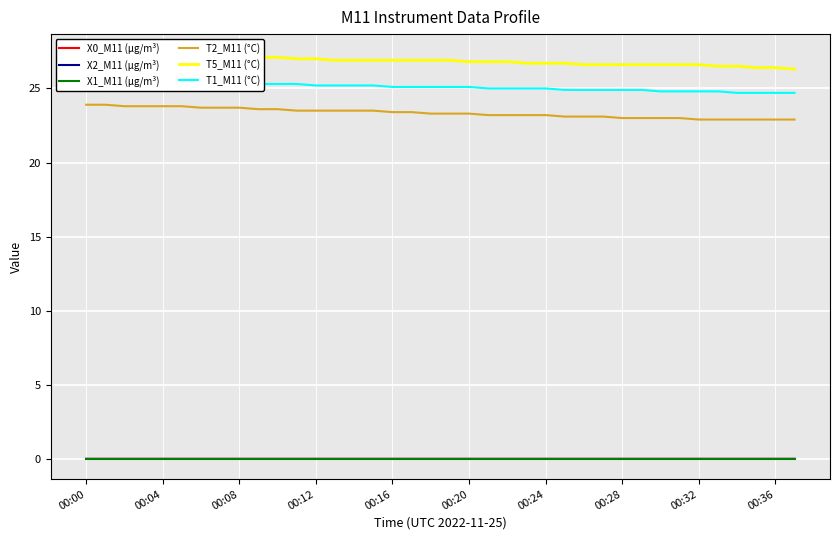

At which label does T5_M11 (°C) reach its peak?

00:00